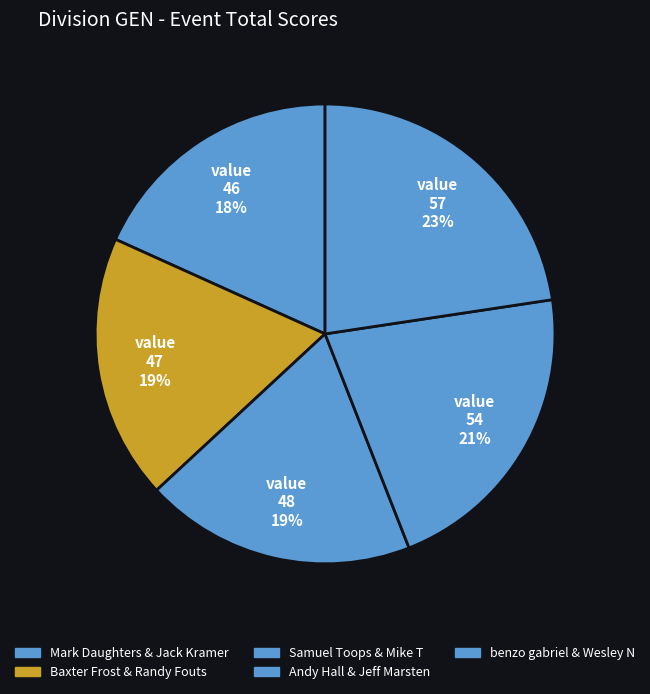

Is there any slice that represents more than half of the pie?

No